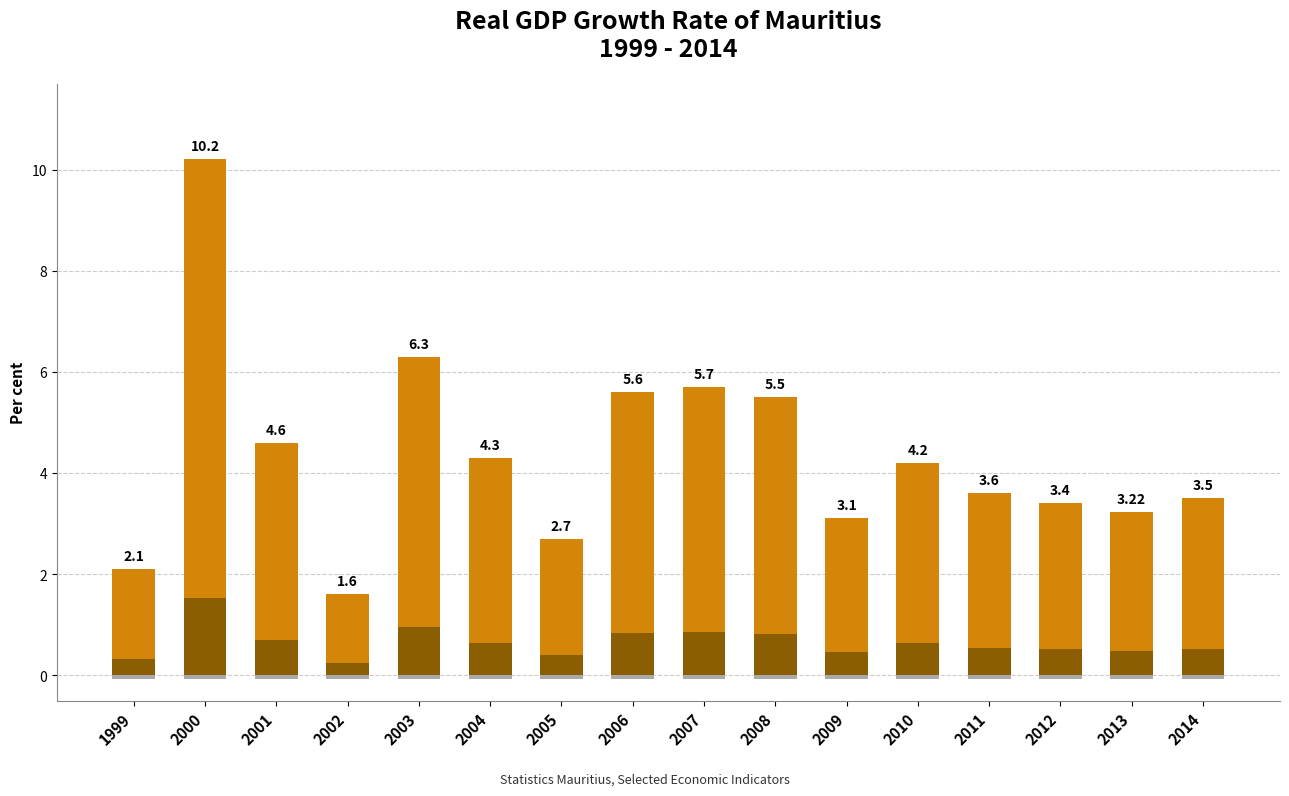

Reading left to right, what are all the values shown in this chart?

1999=2.1	2000=10.2	2001=4.6	2002=1.6	2003=6.3	2004=4.3	2005=2.7	2006=5.6	2007=5.7	2008=5.5	2009=3.1	2010=4.2	2011=3.6	2012=3.4	2013=3.2	2014=3.5